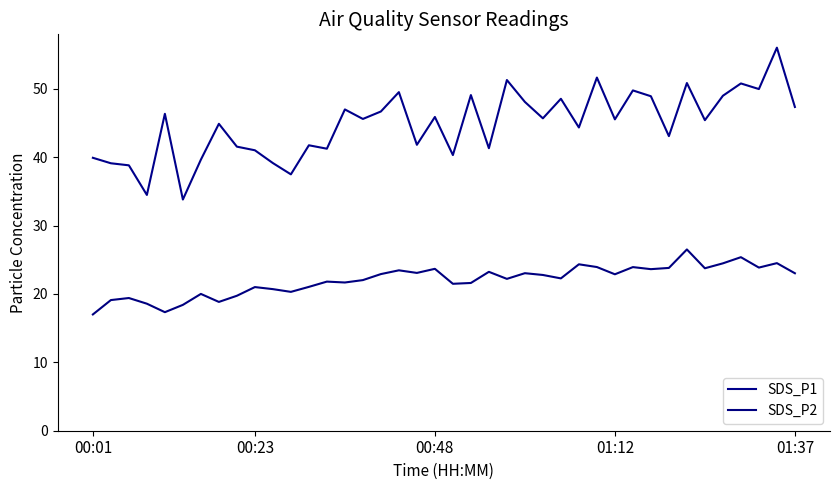

How many lines are shown in the chart?

2